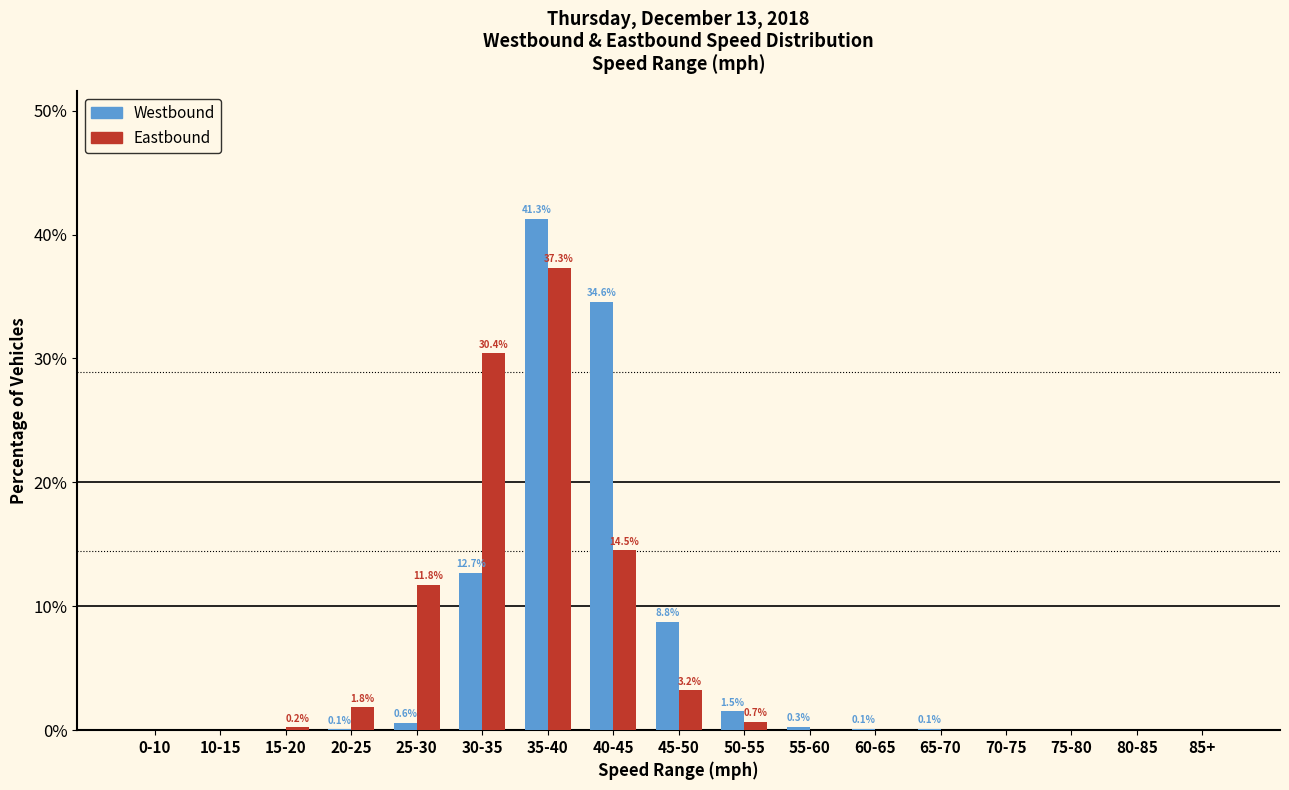

The Westbound series shows 0.0 at 85+. True or false?

True